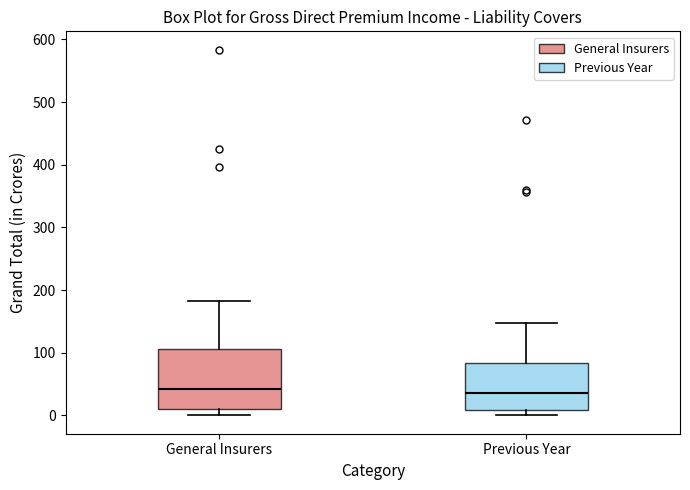

Reading left to right, transcribe this box plot: for each box, give where its median line is, the range the box spans, and where its two whiskers end, as read against the y-axis. The values are not printed on the chart, so give them approximately, as read against the axis.

General Insurers: median 40, box 10 to 110, whiskers 0 to 180
Previous Year: median 40, box 10 to 80, whiskers 0 to 150